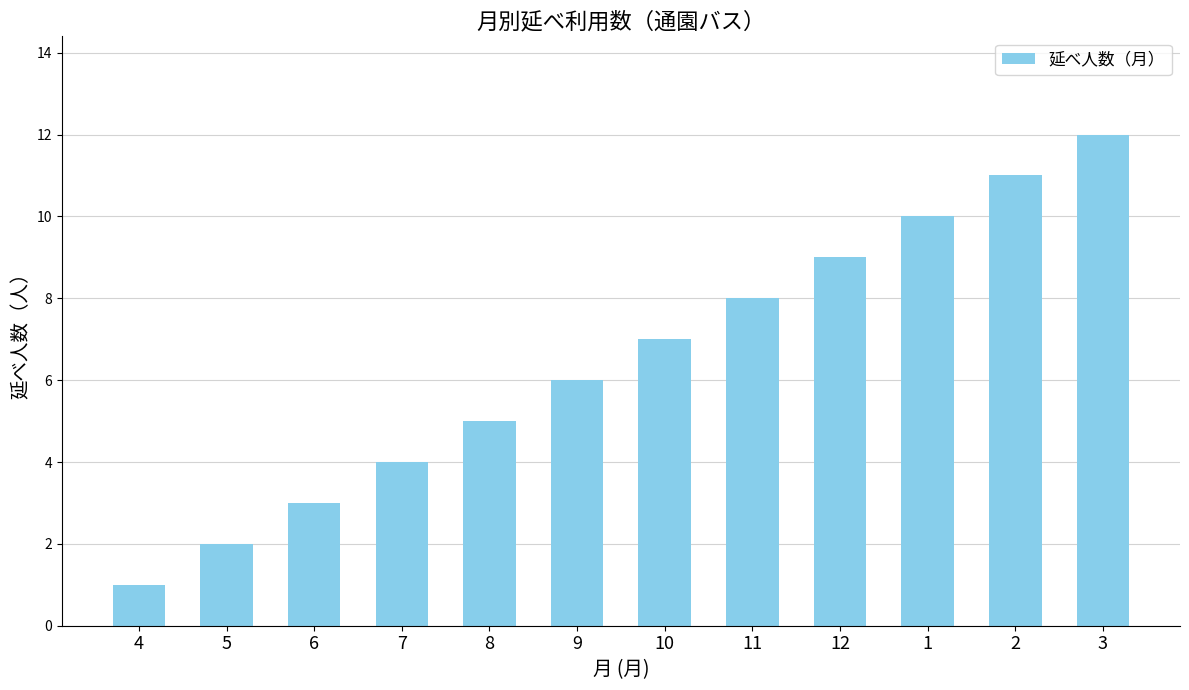

Reading left to right, what are all the values shown in this chart?

1	2	3	4	5	6	7	8	9	10	11	12